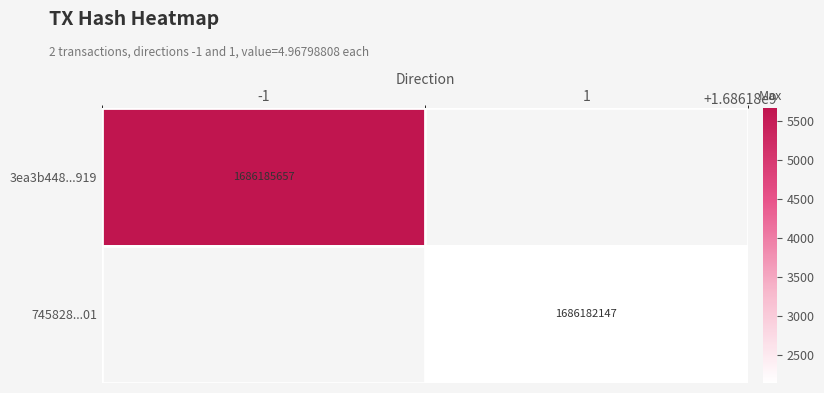

Is it true that 3ea3b448...919 equals 2379440694 at -1?

False